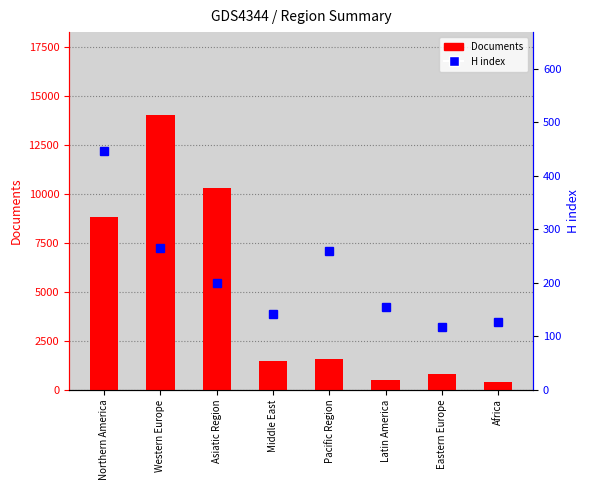

What is the spread (max minus min) of values at Asiatic Region?

10085